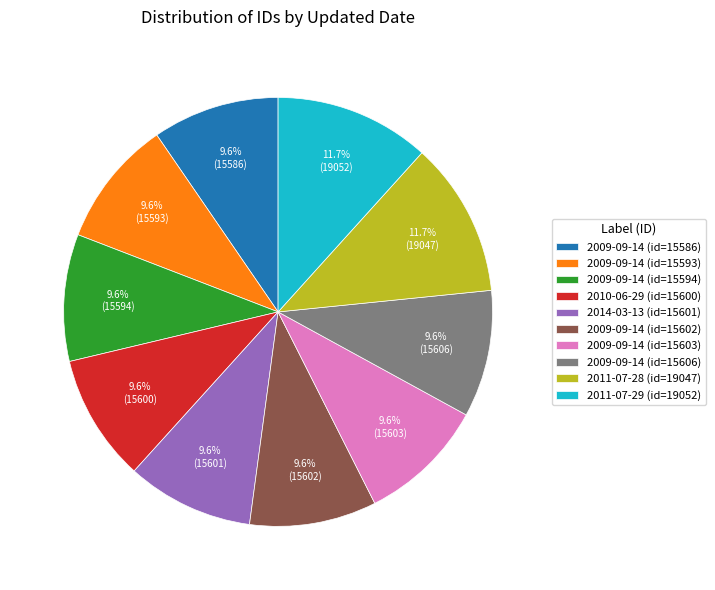

How much of the chart is everything except 2009-09-14 (id=15593)?

90.4%